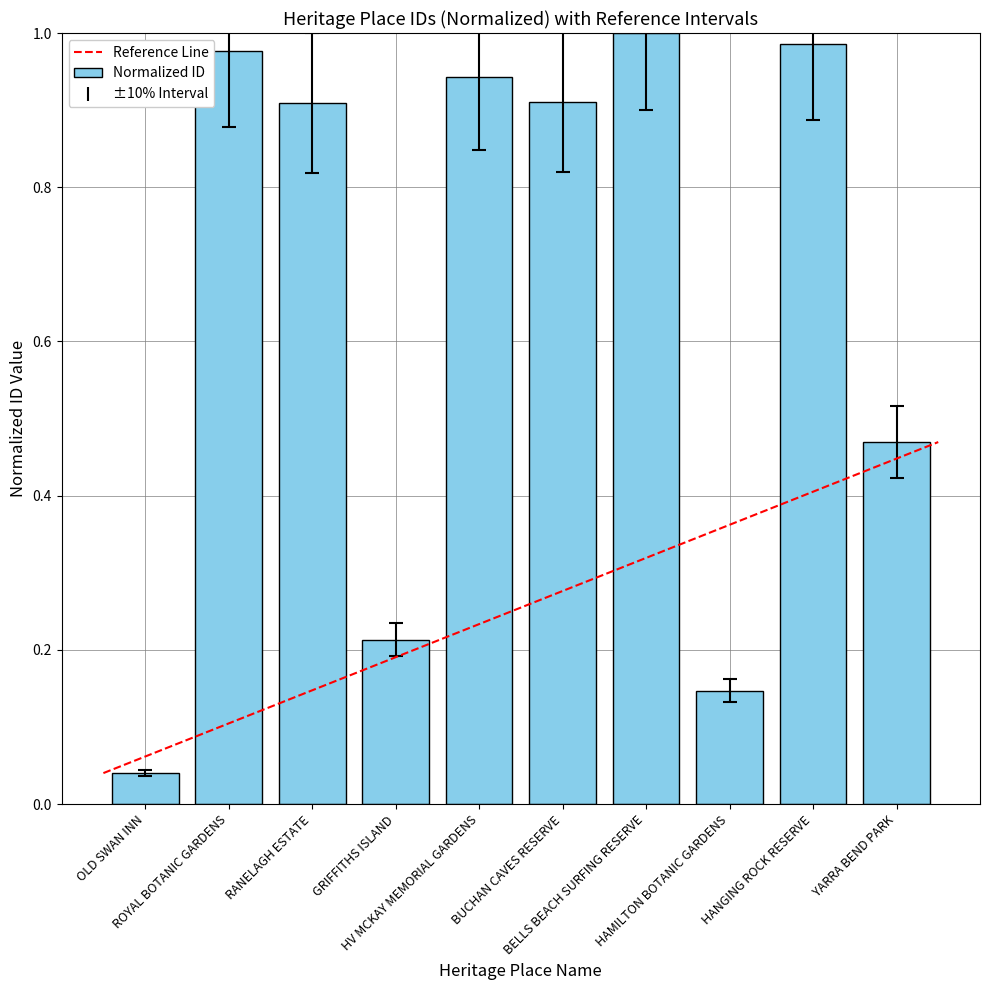

Which category has the highest value across all series?

BELLS BEACH SURFING RESERVE